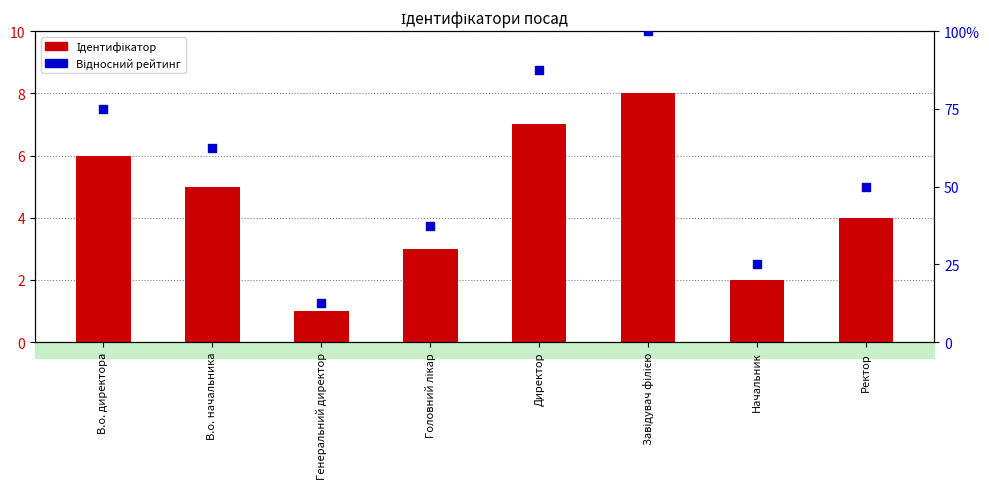

Which series has the largest Y range (max minus min)?

Відносний рейтинг